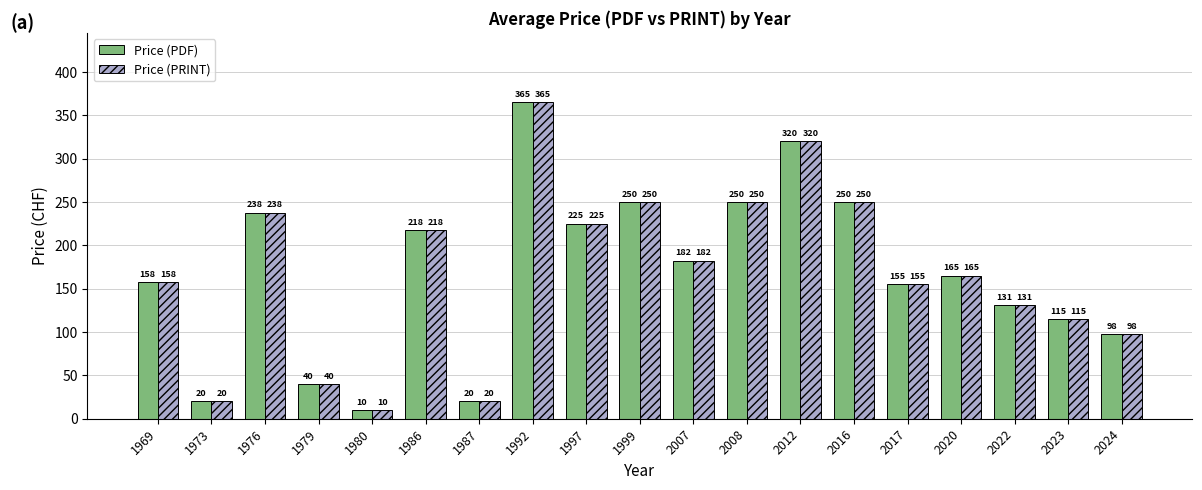

What is the difference between the Price (PRINT) values at 2017 and 2023?

40.0